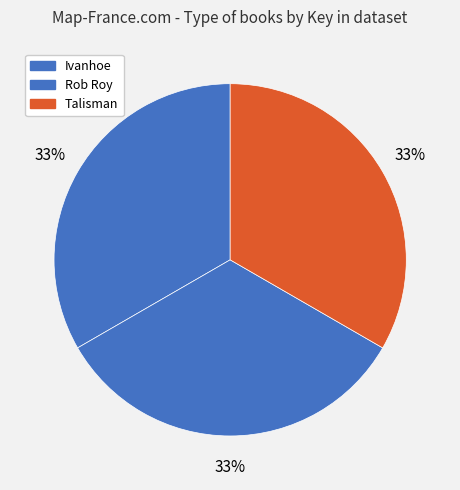

What portion of the pie excludes Rob Roy?

66.7%